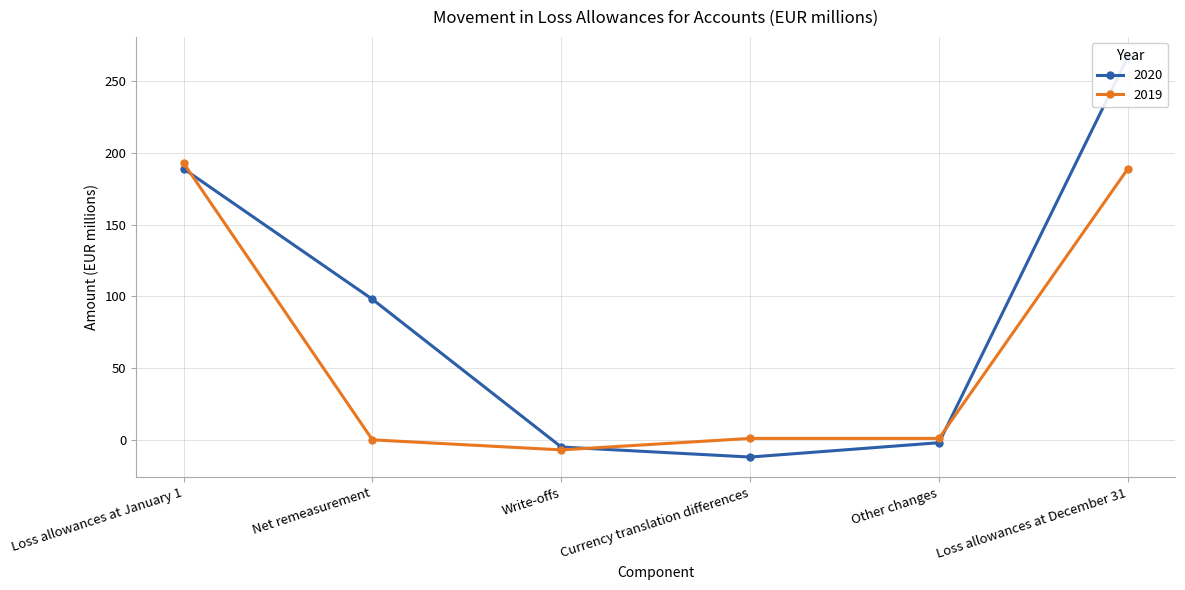

What is the label of the 6th point from the left?

Loss allowances at December 31